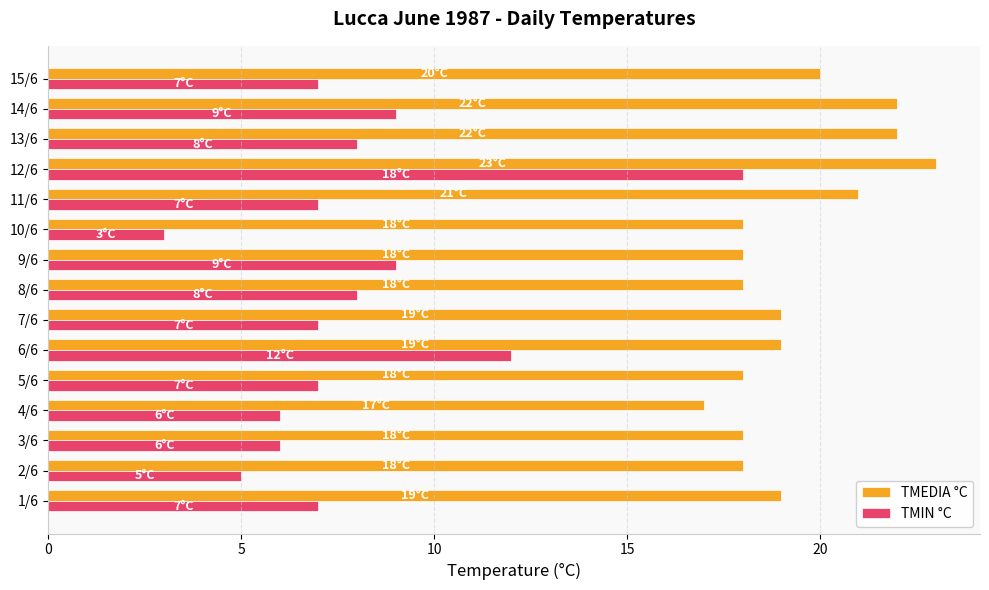

List the series in order of their peak value, lowest first.

TMIN °C, TMEDIA °C